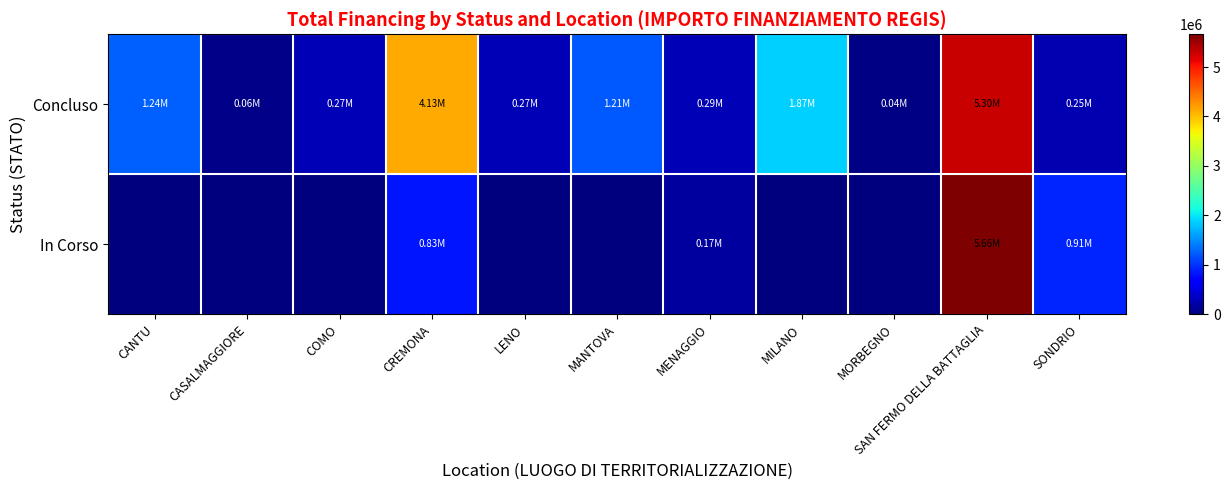

Rank the series by their average value, from highest to lowest.

Concluso, In Corso